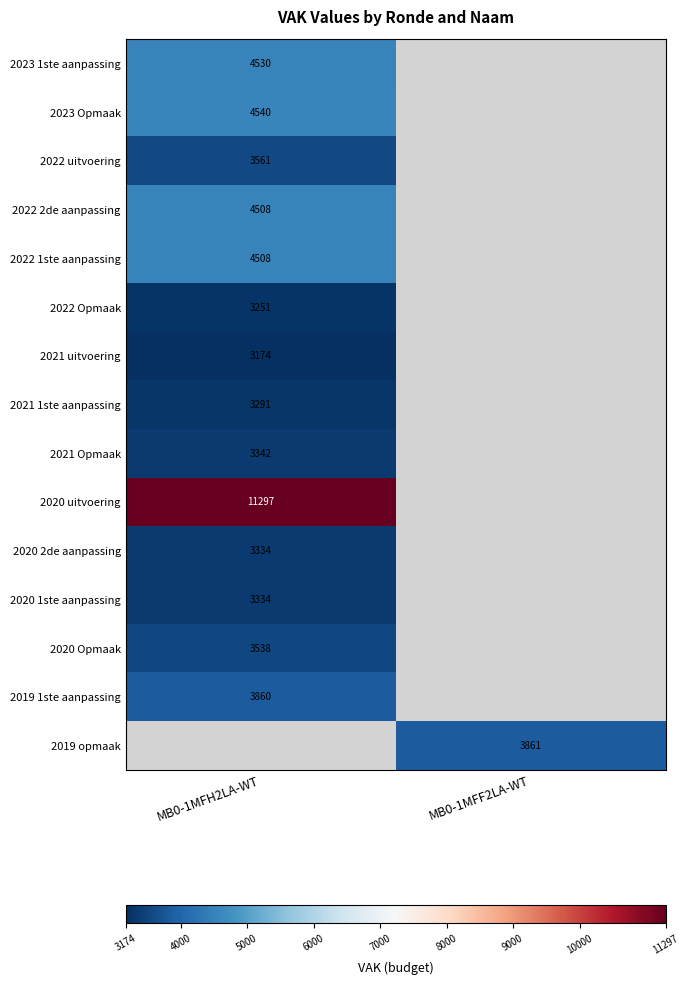

The value of 2023 Opmaak at MB0-1MFH2LA-WT is 4540. True or false?

True